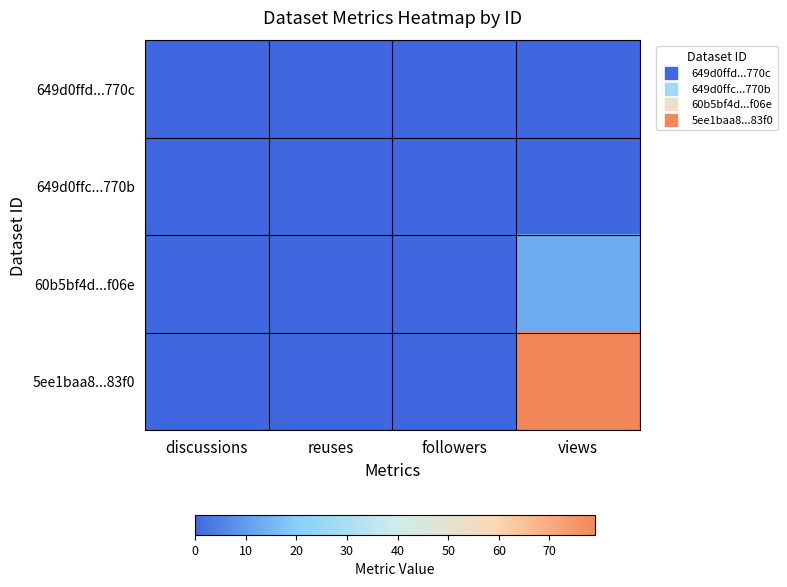

At followers, list the series in order from largest to smallest.

649d0ffd...770c, 649d0ffc...770b, 60b5bf4d...f06e, 5ee1baa8...83f0